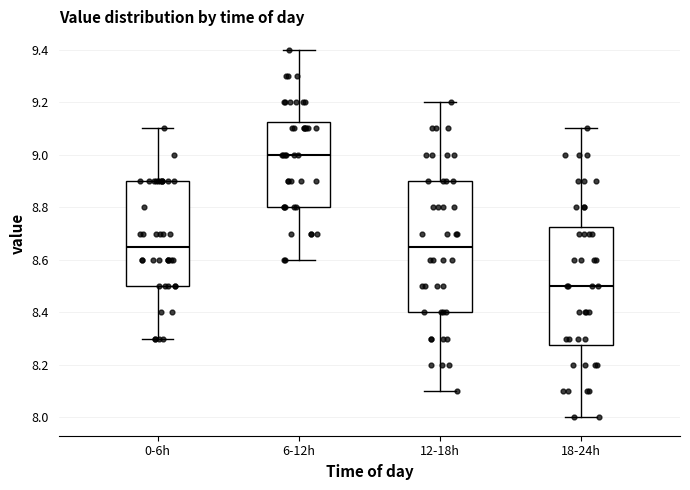

Which box has the lowest median line?

18-24h